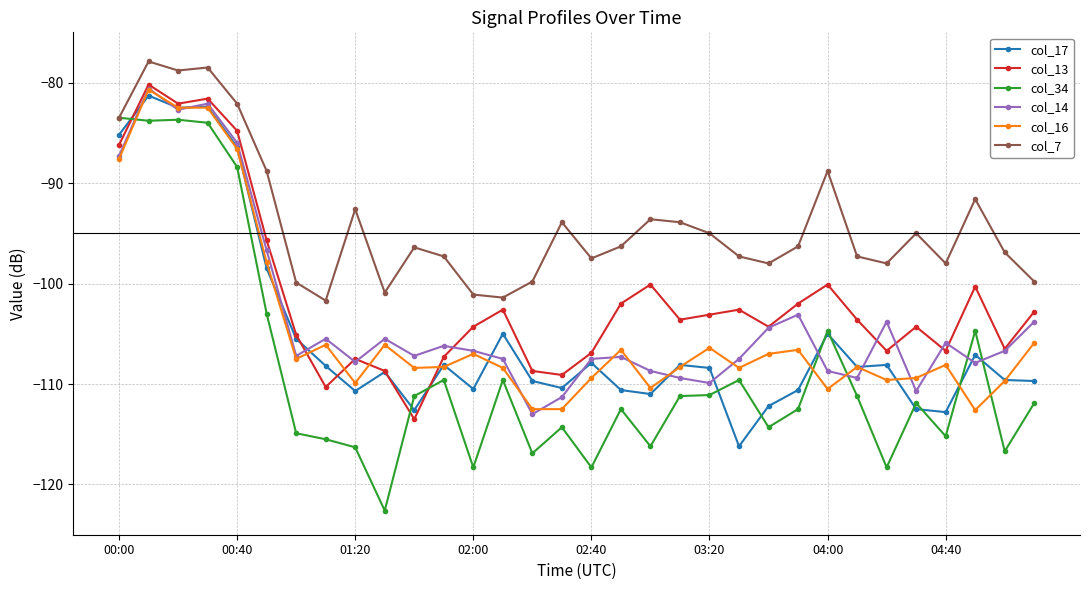

What is the value of the col_16 point at the 15th from the left?

-112.5